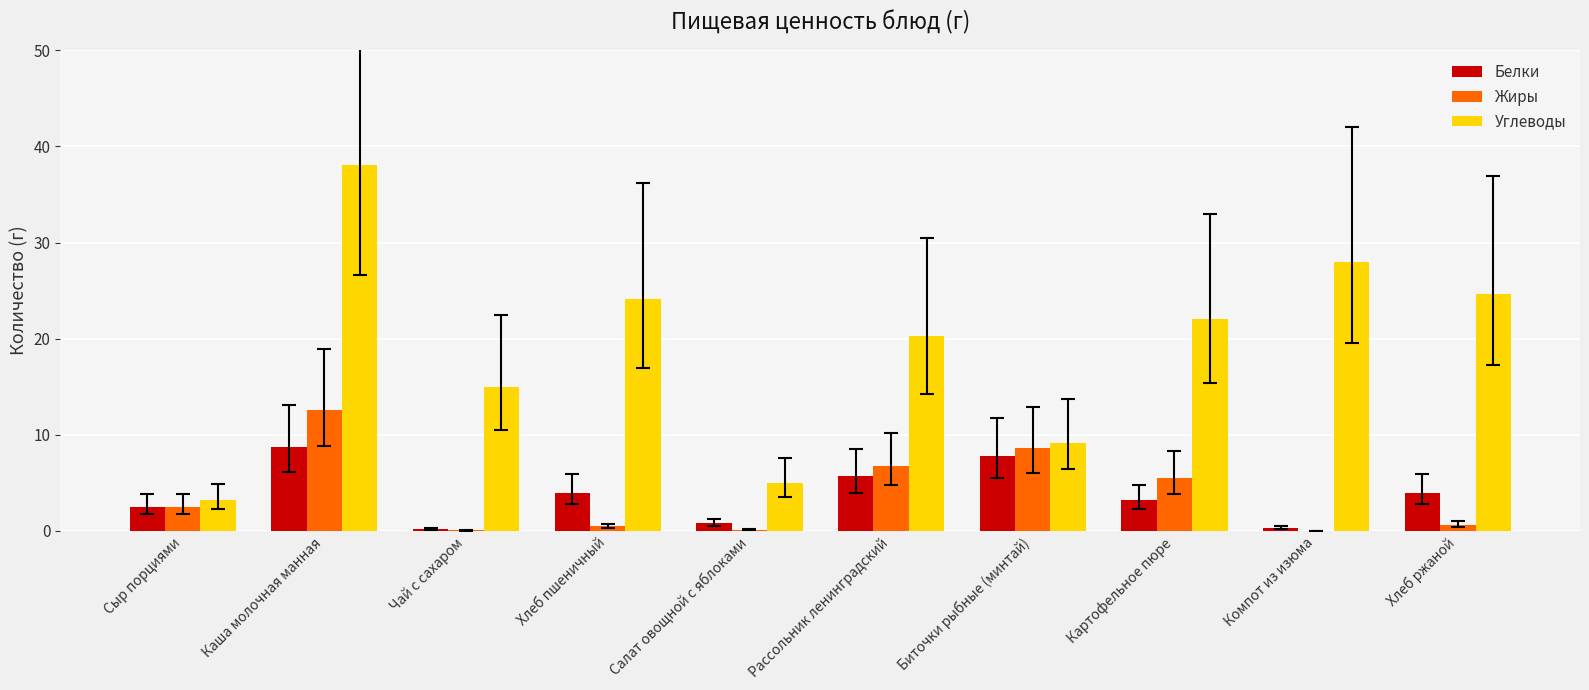

What is the highest value of the Жиры series?

12.6